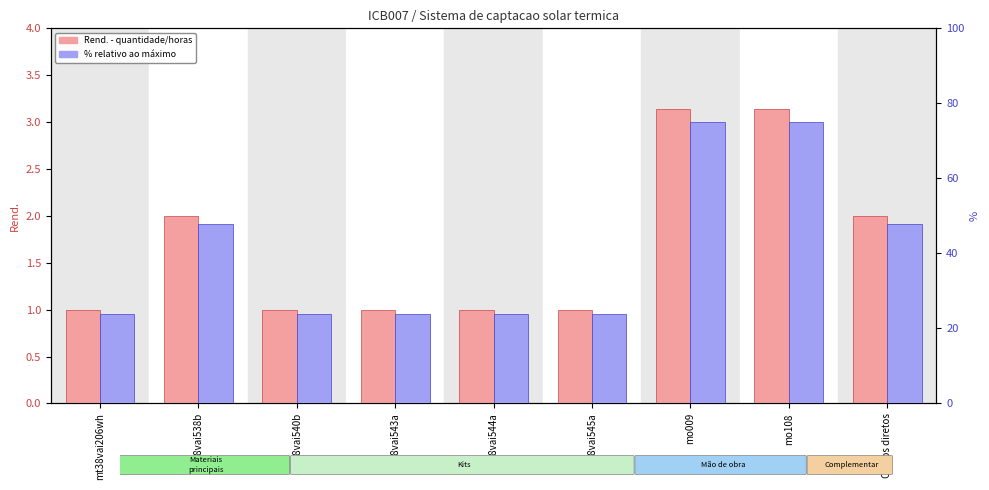

Which series has the largest range (max minus min)?

% relativo